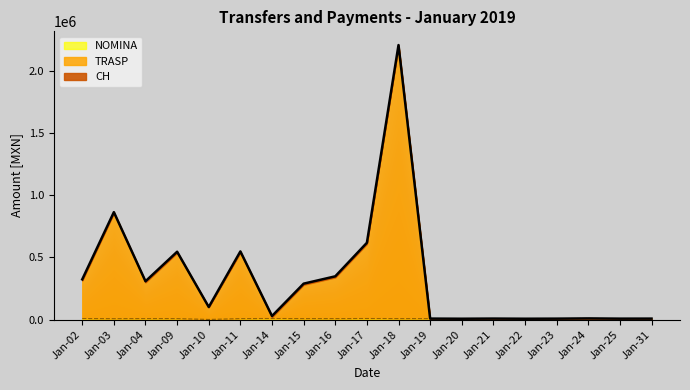

Reading left to right, what are all the values shown in this chart?

NOMINA: 2019-01-02=8930.3	2019-01-02=7889.9	2019-01-02=8542.5	2019-01-02=8407.9	2019-01-02=1446.4	2019-01-02=8407.9	2019-01-02=9060.4	2019-01-02=8407.9	2019-01-02=8407.9	2019-01-02=9060.4	2019-01-02=8542.4	2019-01-02=8407.9	2019-01-02=7371.9	2019-01-02=8542.4	2019-01-02=7371.9	2019-01-02=8032.6	2019-01-02=9912.3	2019-01-02=8001.4	2019-01-02=8295.6
TRASP: 2019-01-02=323930.3	2019-01-02=864547.2	2019-01-02=308542.5	2019-01-02=546107.4	2019-01-02=101446.4	2019-01-02=548726.8	2019-01-02=29017.1	2019-01-02=289409.4	2019-01-02=348410.0	2019-01-02=618163.2	2019-01-02=2208543.6	2019-01-02=8407.9	2019-01-02=7371.9	2019-01-02=8542.4	2019-01-02=7371.9	2019-01-02=8032.6	2019-01-02=9912.3	2019-01-02=8001.4	2019-01-02=8295.6